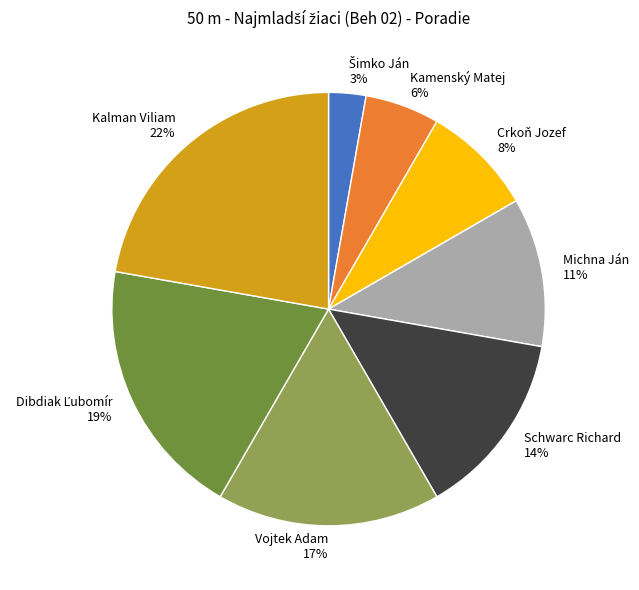

Which slice is the largest?

Kalman Viliam